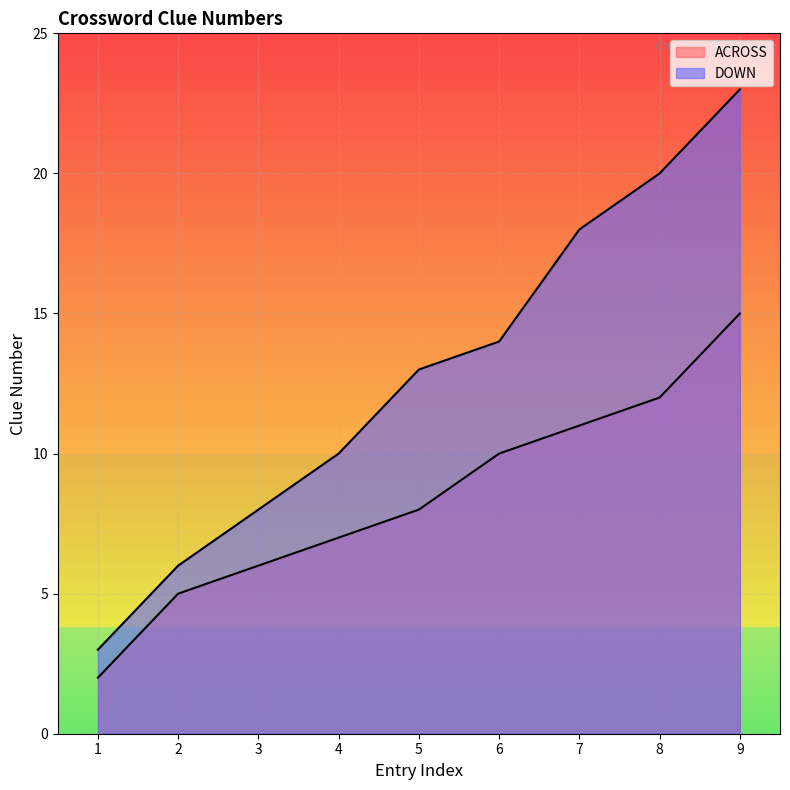

True or false: DOWN and ACROSS cross at least once.

False